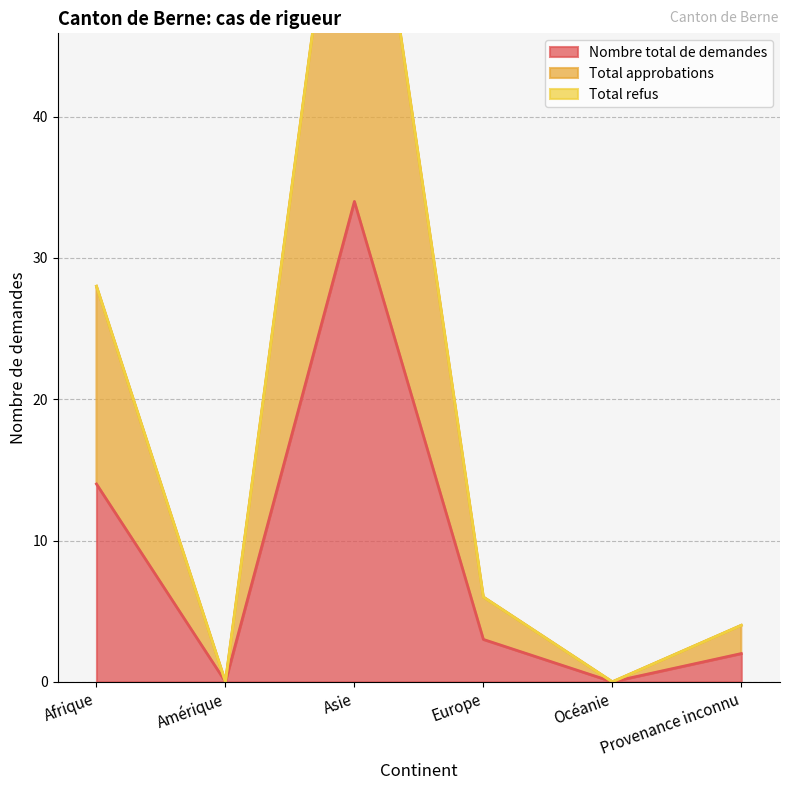

Which category has the highest value in the Nombre total de demandes series?

Asie